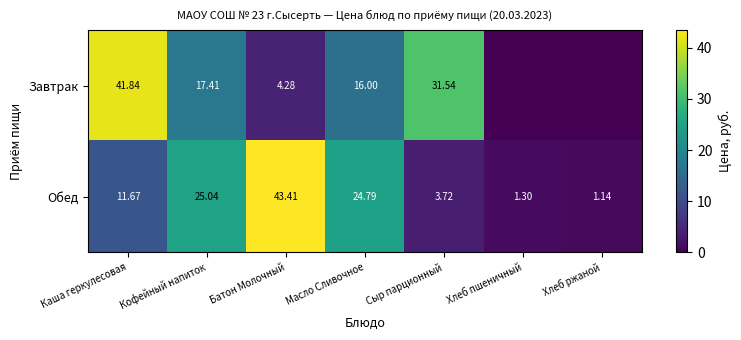

List the labels in order of Обед value, largest first.

Батон Молочный, Кофейный напиток, Масло Сливочное, Каша геркулесовая, Сыр парционный, Хлеб пшеничный, Хлеб ржаной